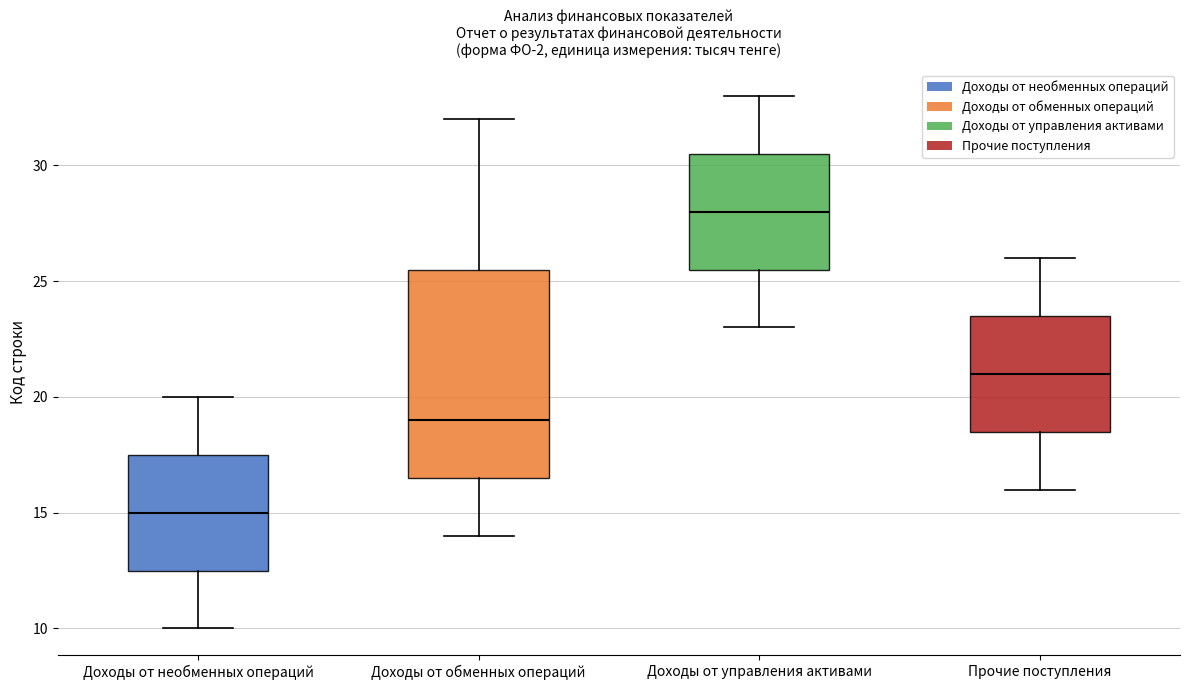

Where does the lower whisker of the box for Доходы от обменных операций end on the y-axis? The values are not printed on the chart, so give them approximately, as read against the axis.

14.0